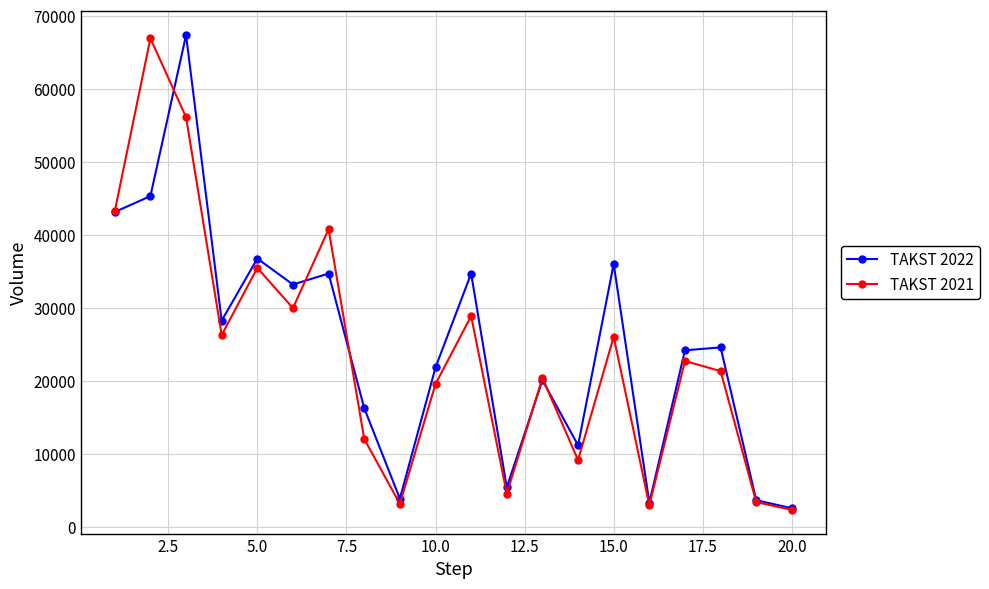

True or false: TAKST 2021 has more than 0 interior local peaks.

True